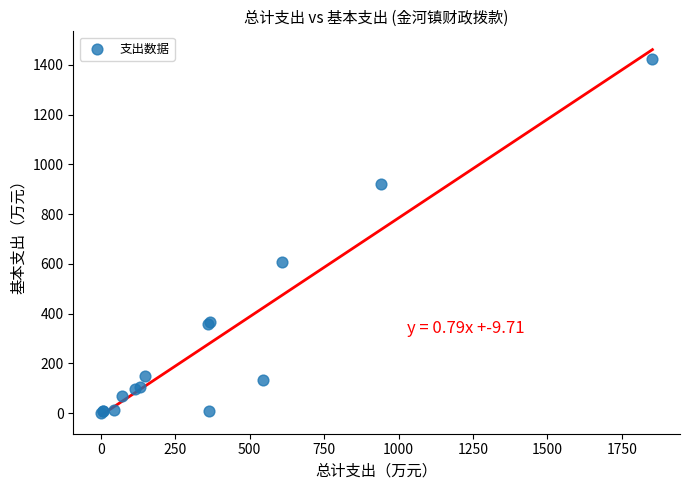

What Y value in the scatter plot is closest to 711?

607.4